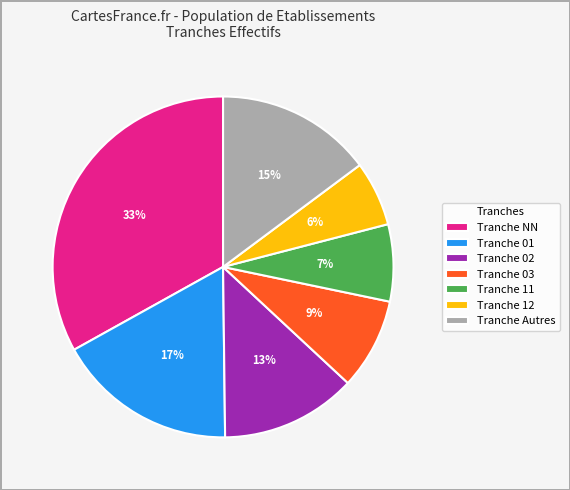

Do Tranche 03 and Tranche 01 together represent more than half of the pie?

No